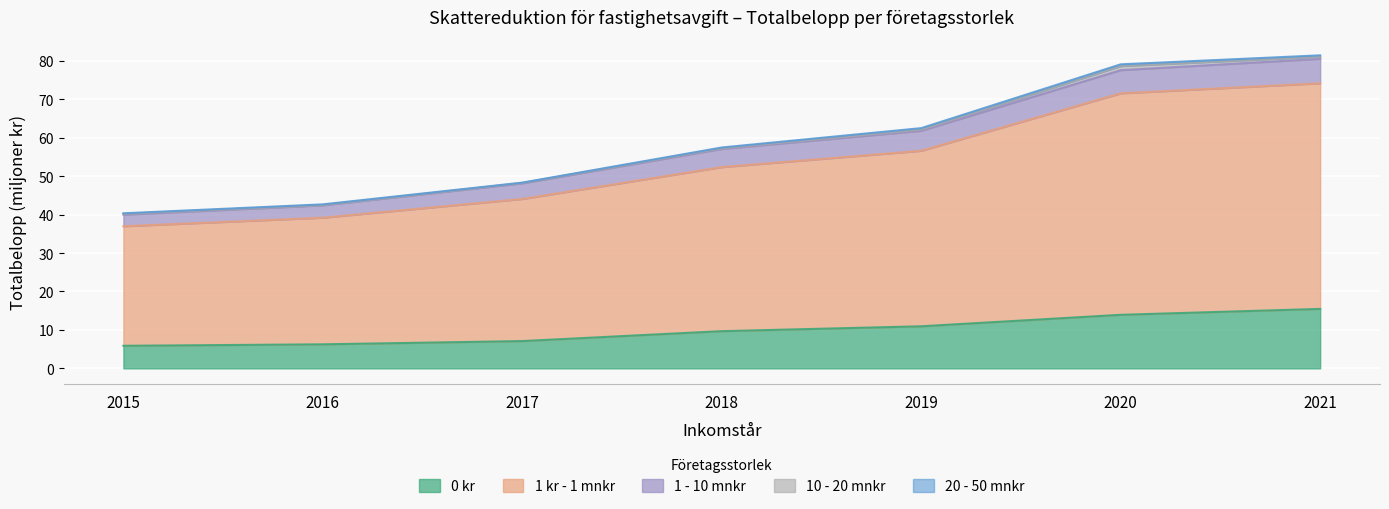

What is the greatest value displayed?

81.1